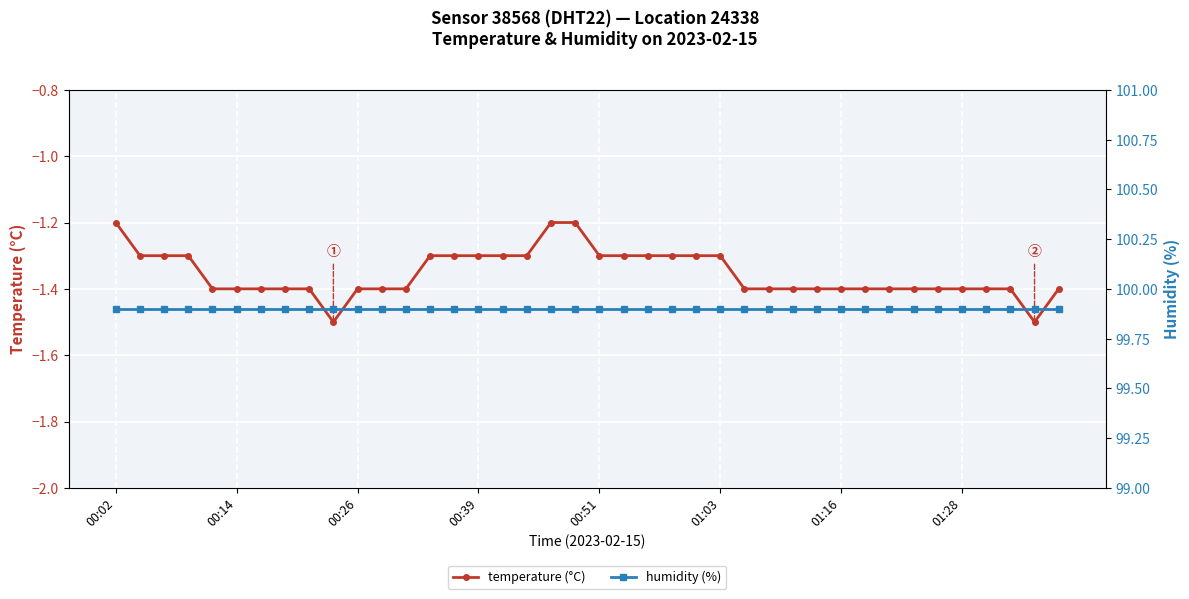

The temperature (°C) series shows -1.4 at 01:16. True or false?

True